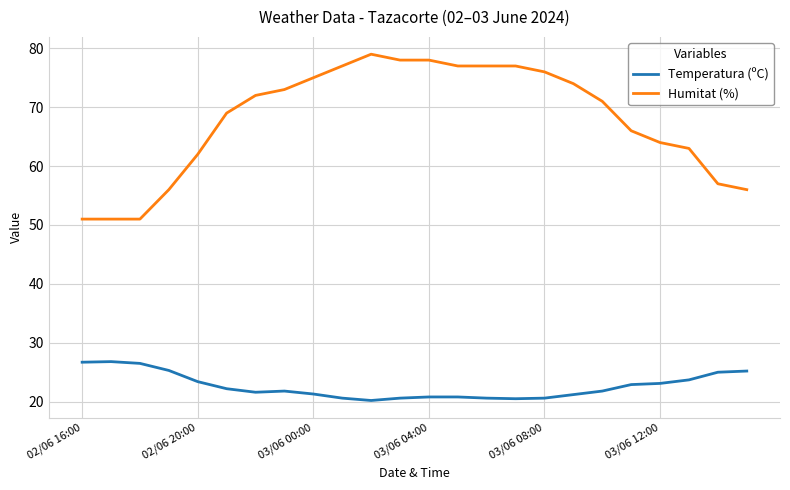

List the series in order of their peak value, lowest first.

Temperatura (ºC), Humitat (%)